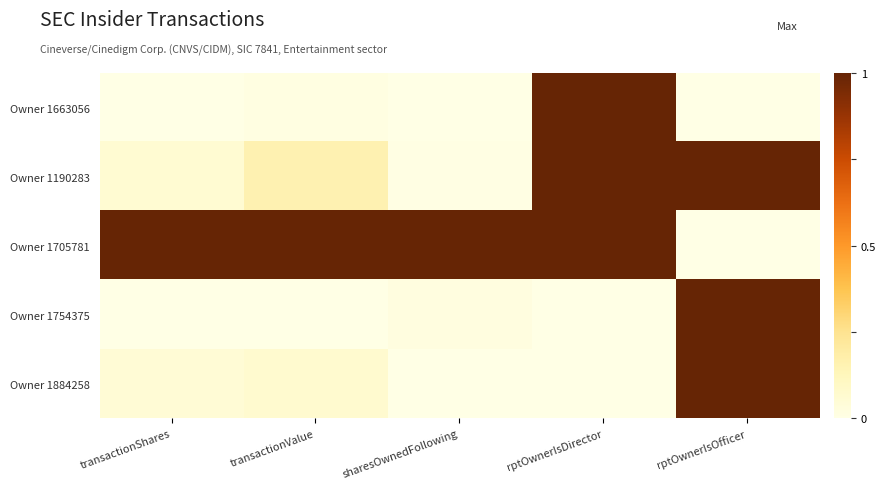

What is the maximum value shown in the chart?

1.0